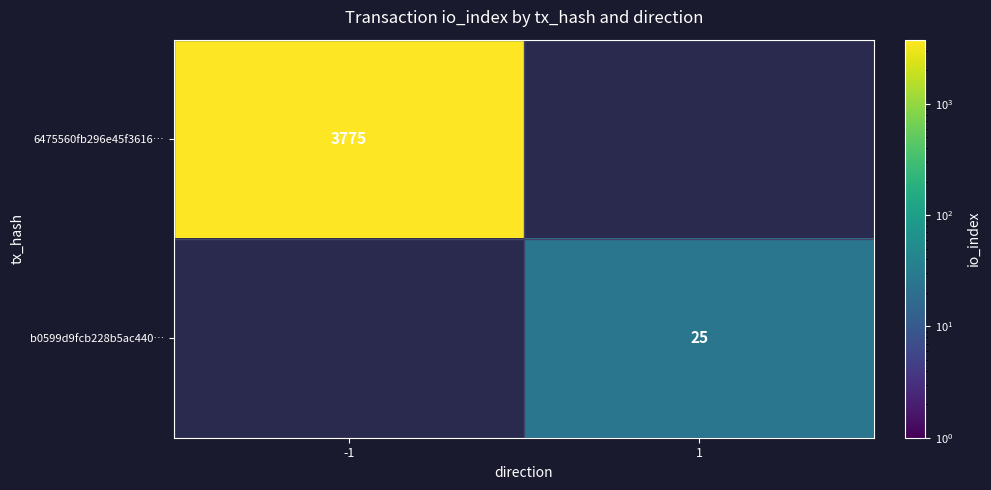

Is it true that b0599d9fcb228b5ac440… equals 25 at 1?

True